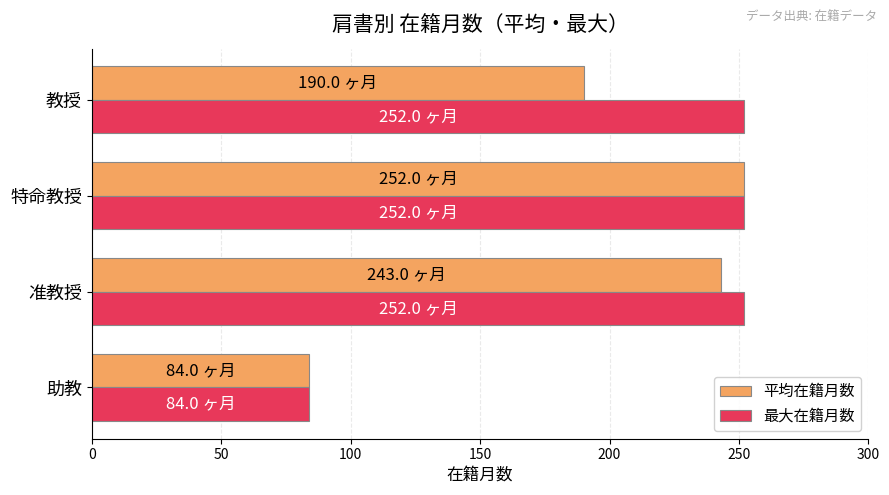

True or false: 平均在籍月数 has a value of 98 at 教授.

False